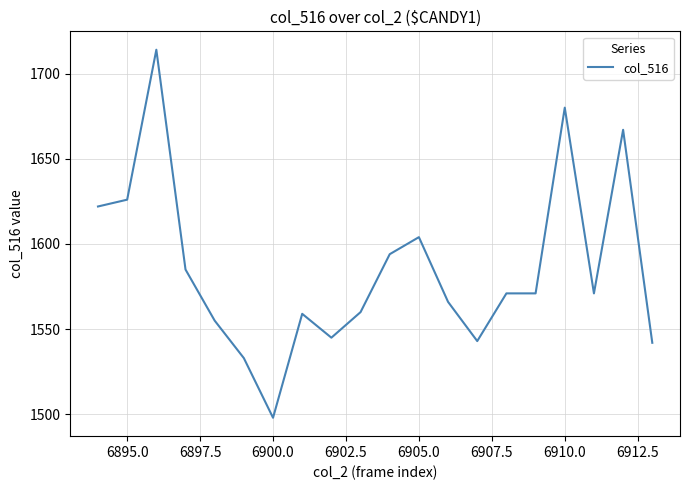

What is the greatest value displayed?

1714